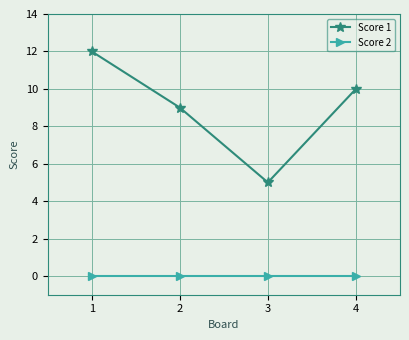

Is the value of Score 2 at 1 greater than the value of Score 1 at 4?

No